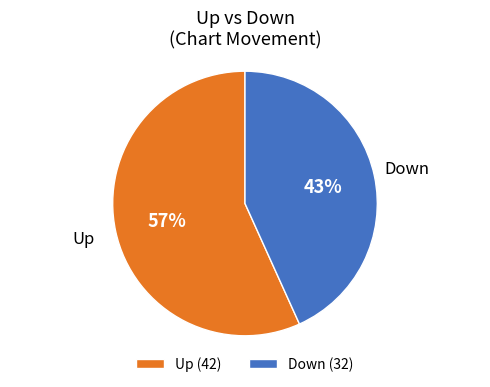

What is the ratio of the value at Up (42) to the value at Down (32)?

1.3